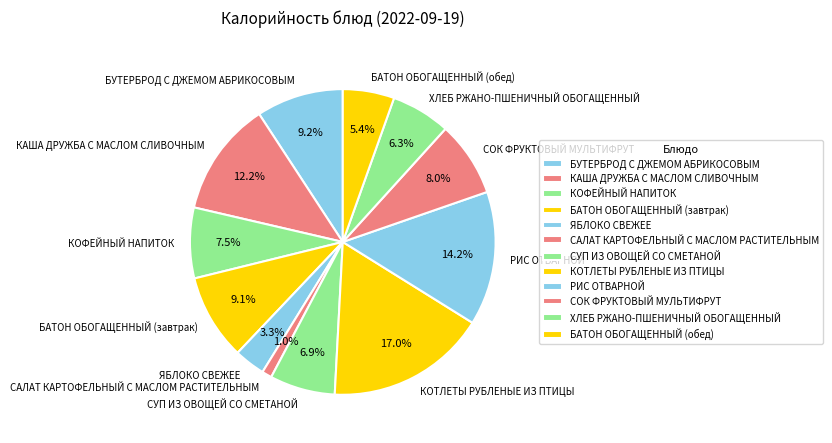

Which slice is the largest?

КОТЛЕТЫ РУБЛЕНЫЕ ИЗ ПТИЦЫ